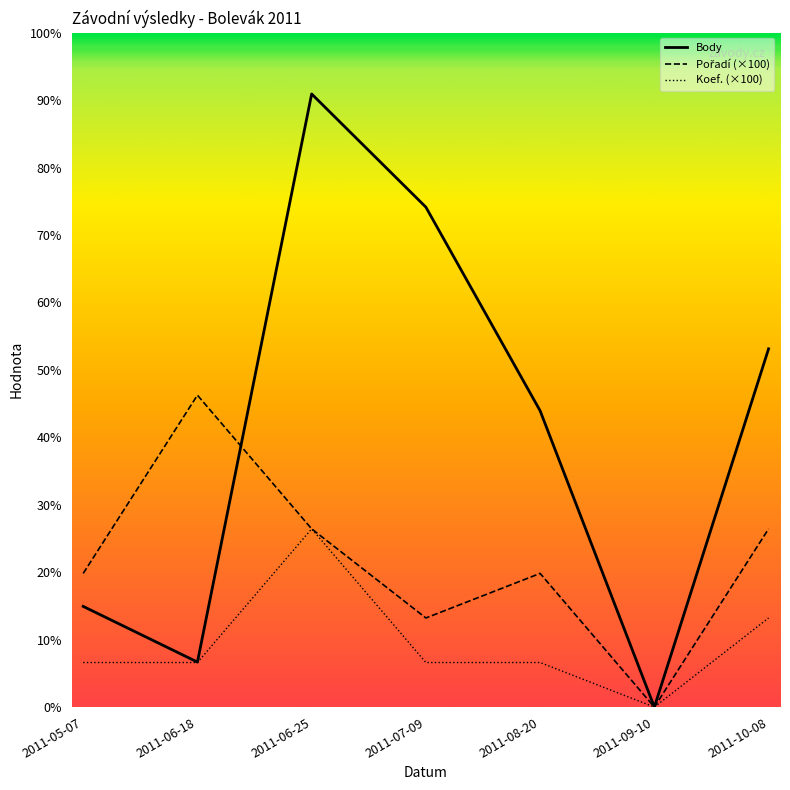

Rank the series at 2011-09-10 from highest to lowest value.

Body, Pořadí, Koef.